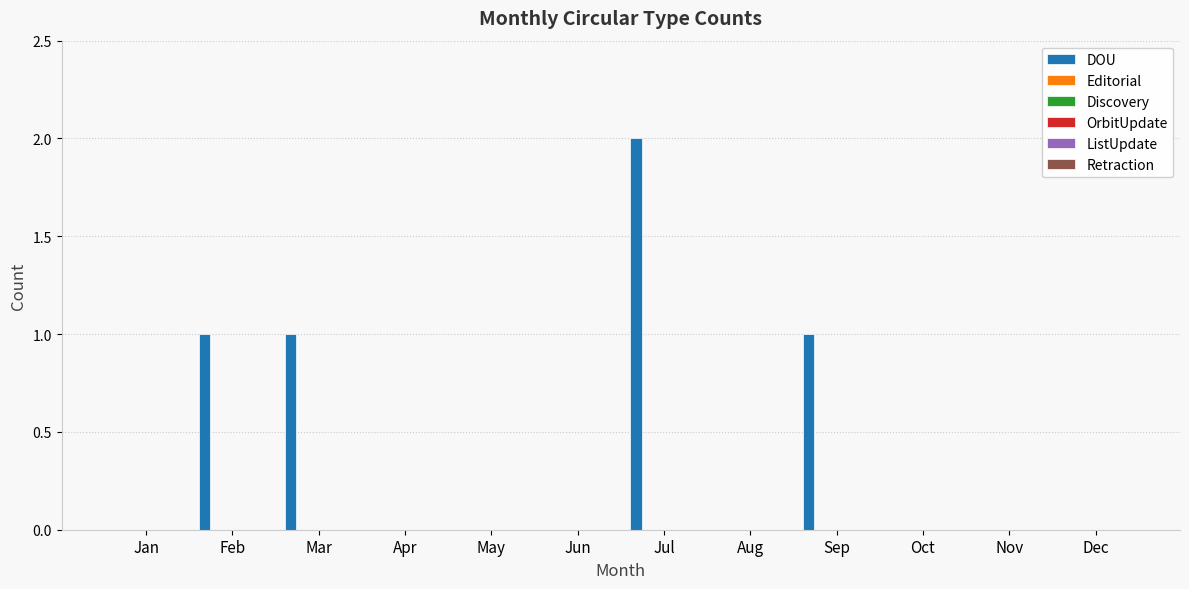

What is the sum of all values?

5